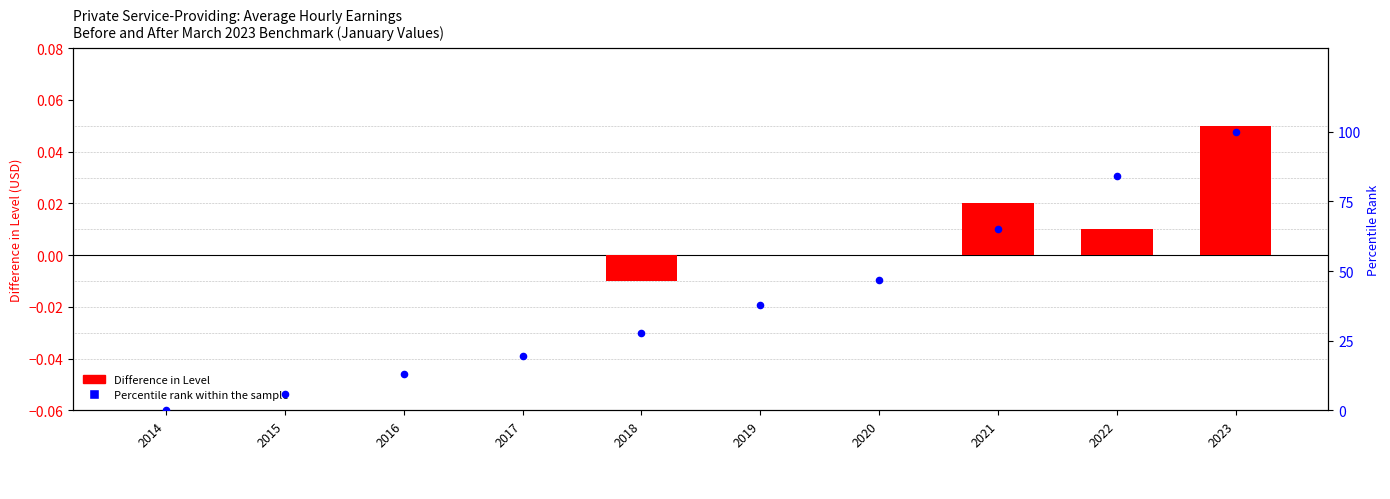

What is the total value across all series at 2020?

46.9